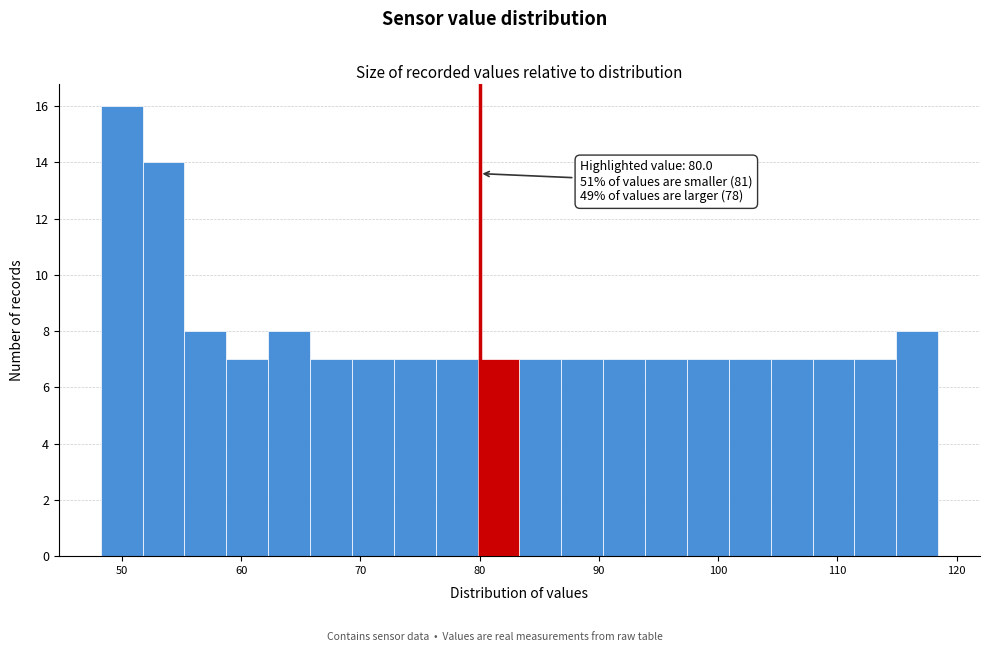

Read against the x-axis, roughly where is the centre of the tallest bar?

50